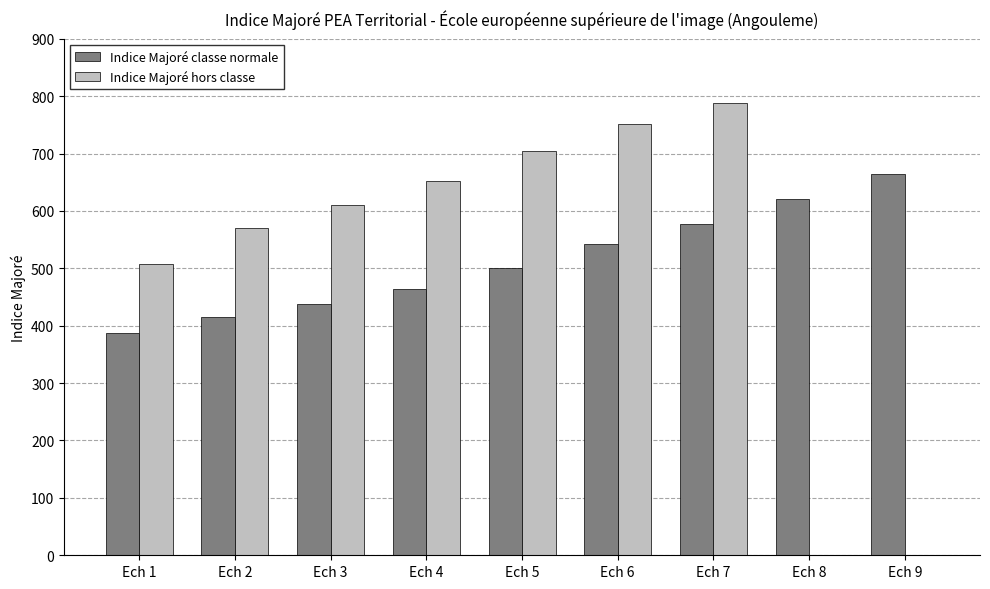

Reading right to left, what are all the values shown in this chart?

Indice Majoré classe normale: Ech 9=664	Ech 8=620	Ech 7=578	Ech 6=542	Ech 5=500	Ech 4=464	Ech 3=437	Ech 2=415	Ech 1=387
Indice Majoré hors classe: Ech 9=0	Ech 8=0	Ech 7=788	Ech 6=751	Ech 5=705	Ech 4=652	Ech 3=611	Ech 2=570	Ech 1=507